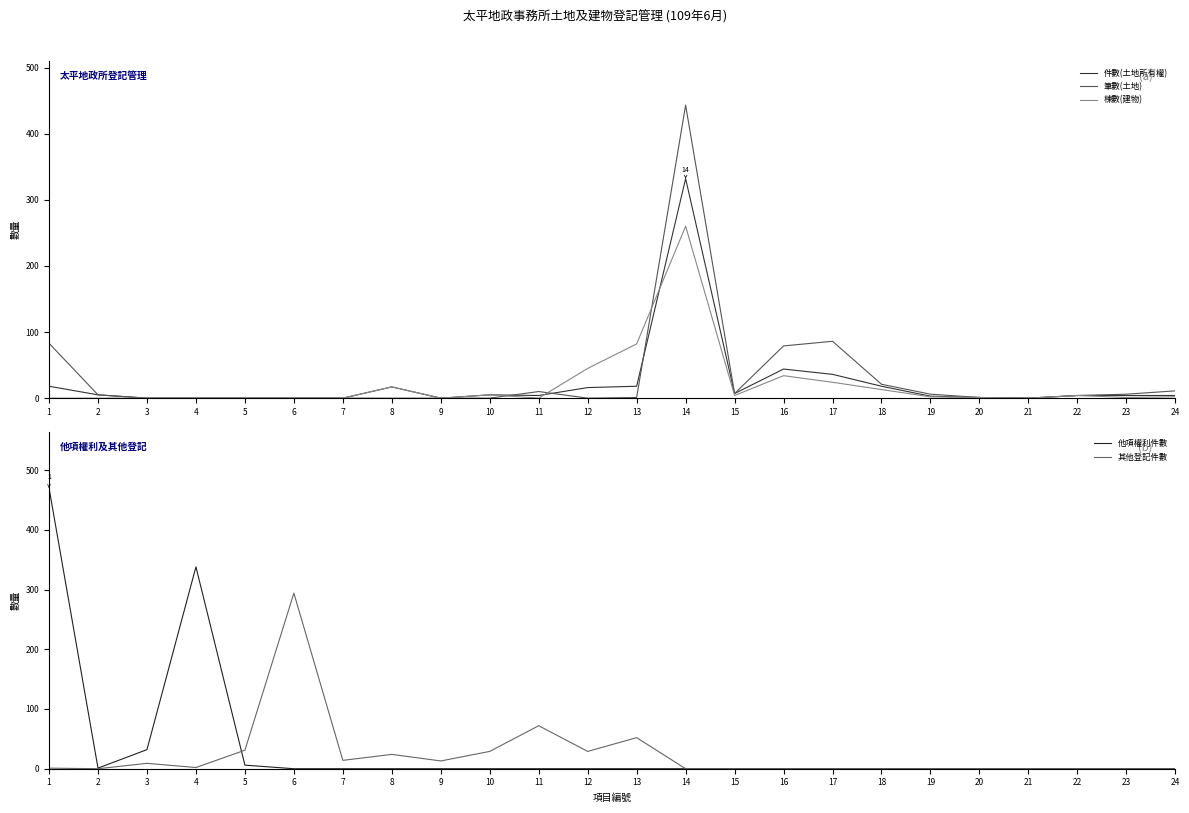

Which series ends up on top after the final intersection of 棟數(建物) and 筆數(土地)?

筆數(土地)